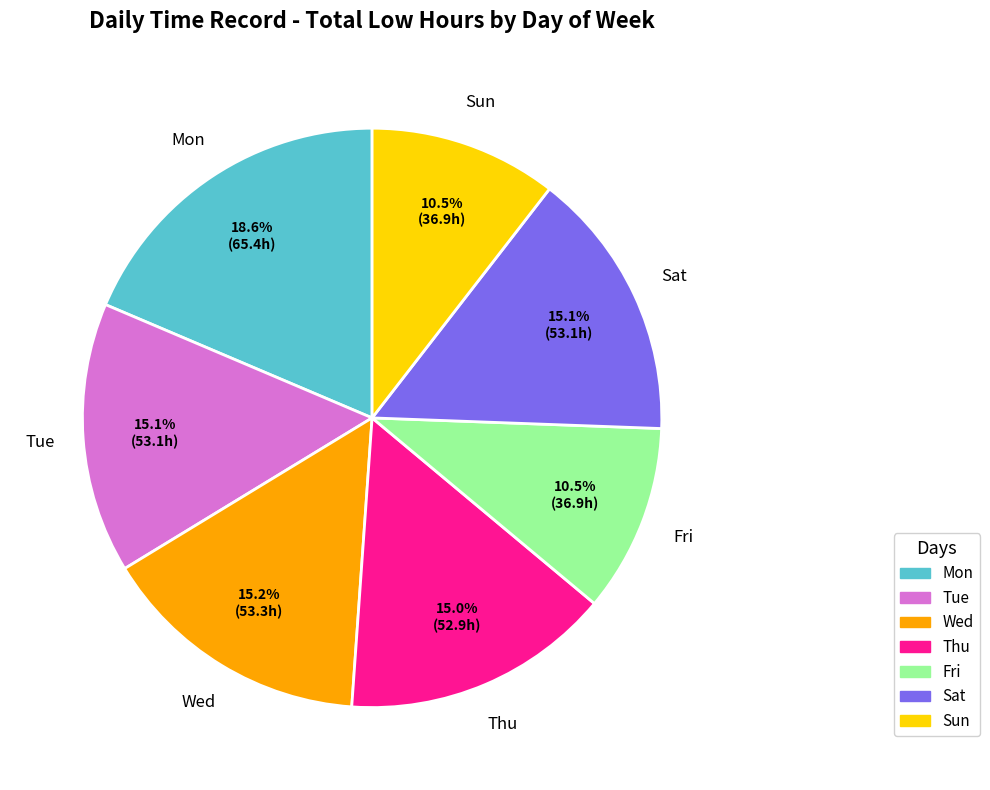

Does any single category account for the majority?

No